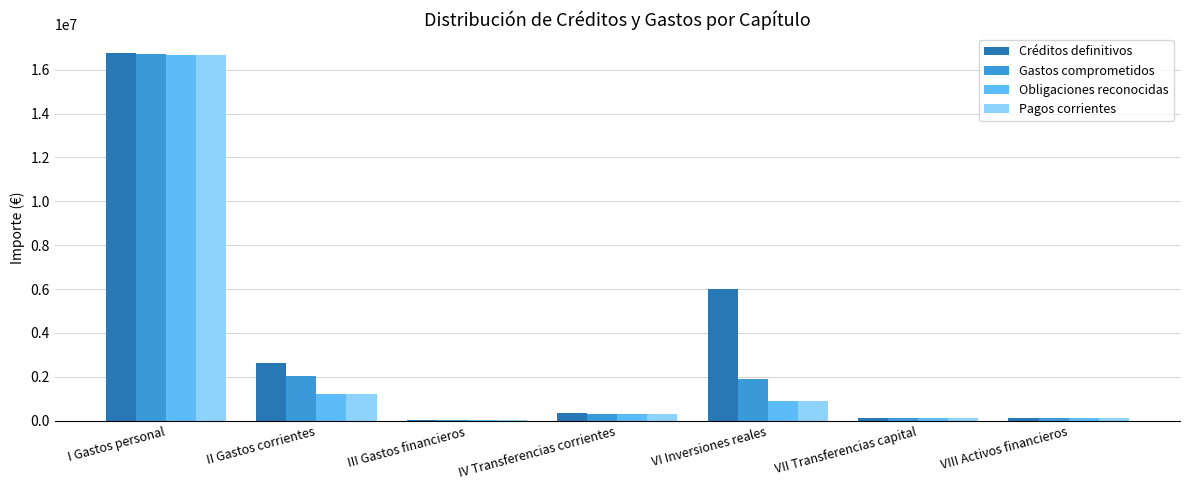

At which label is Créditos definitivos closest to 8399306?

VI Inversiones reales